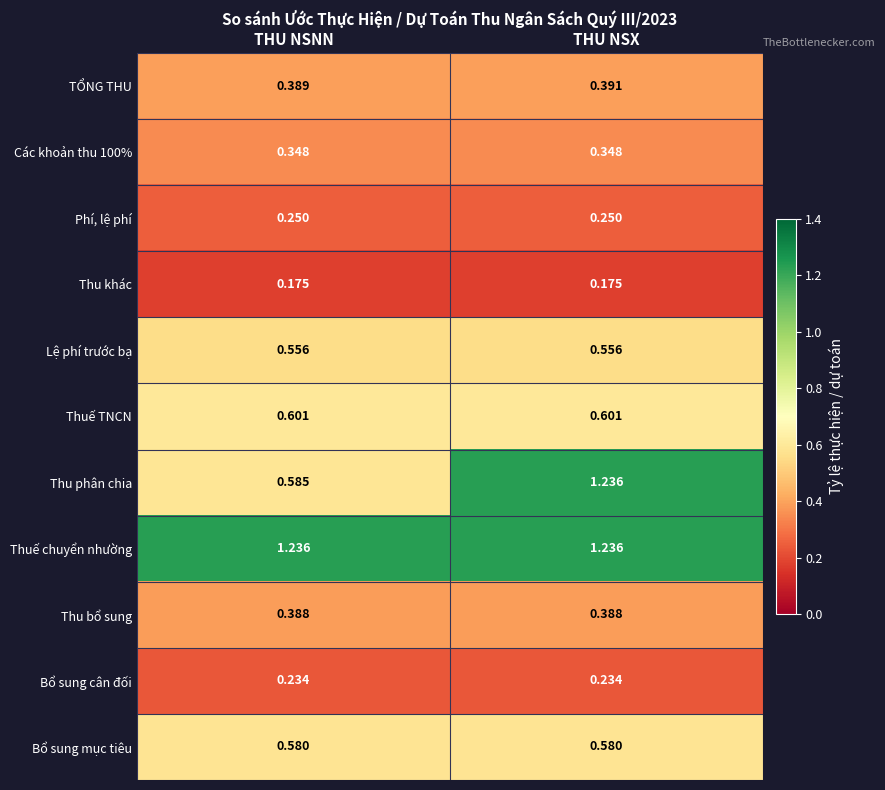

Which category has the highest value in the TỔNG THU series?

THU NSX